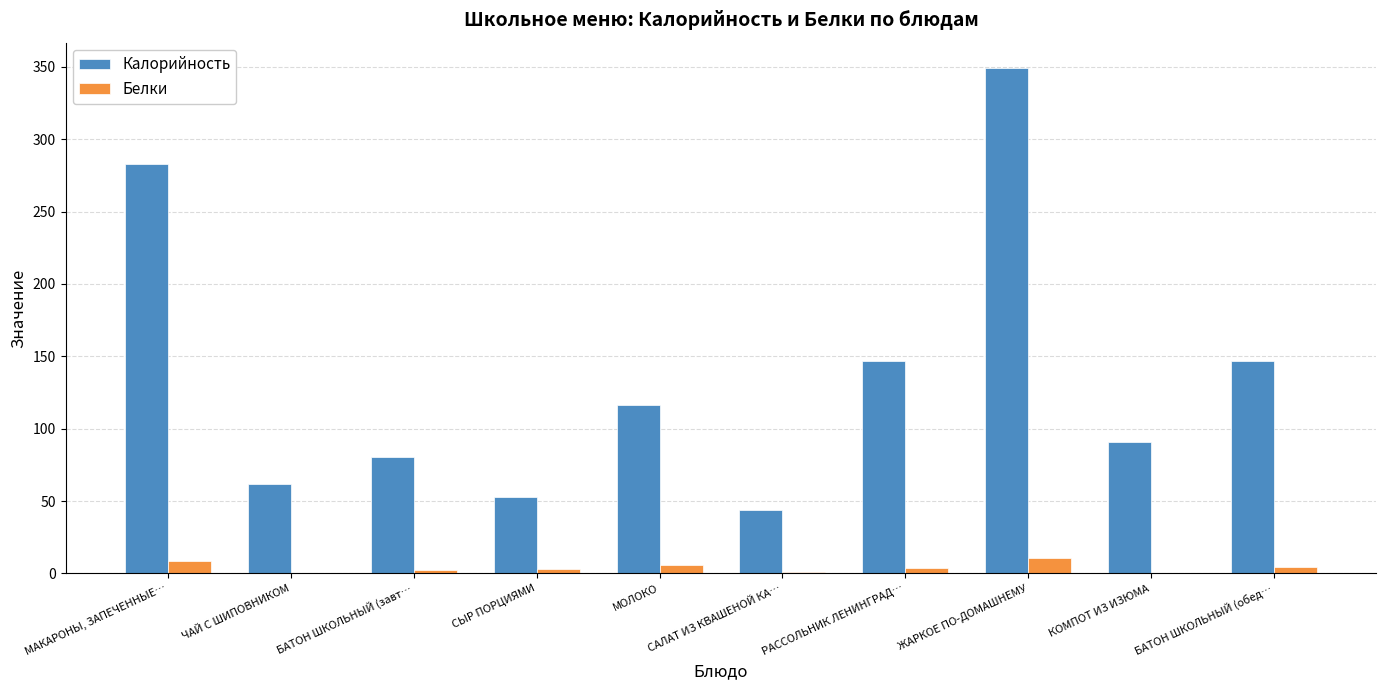

Count the number of categories in the chart.

10